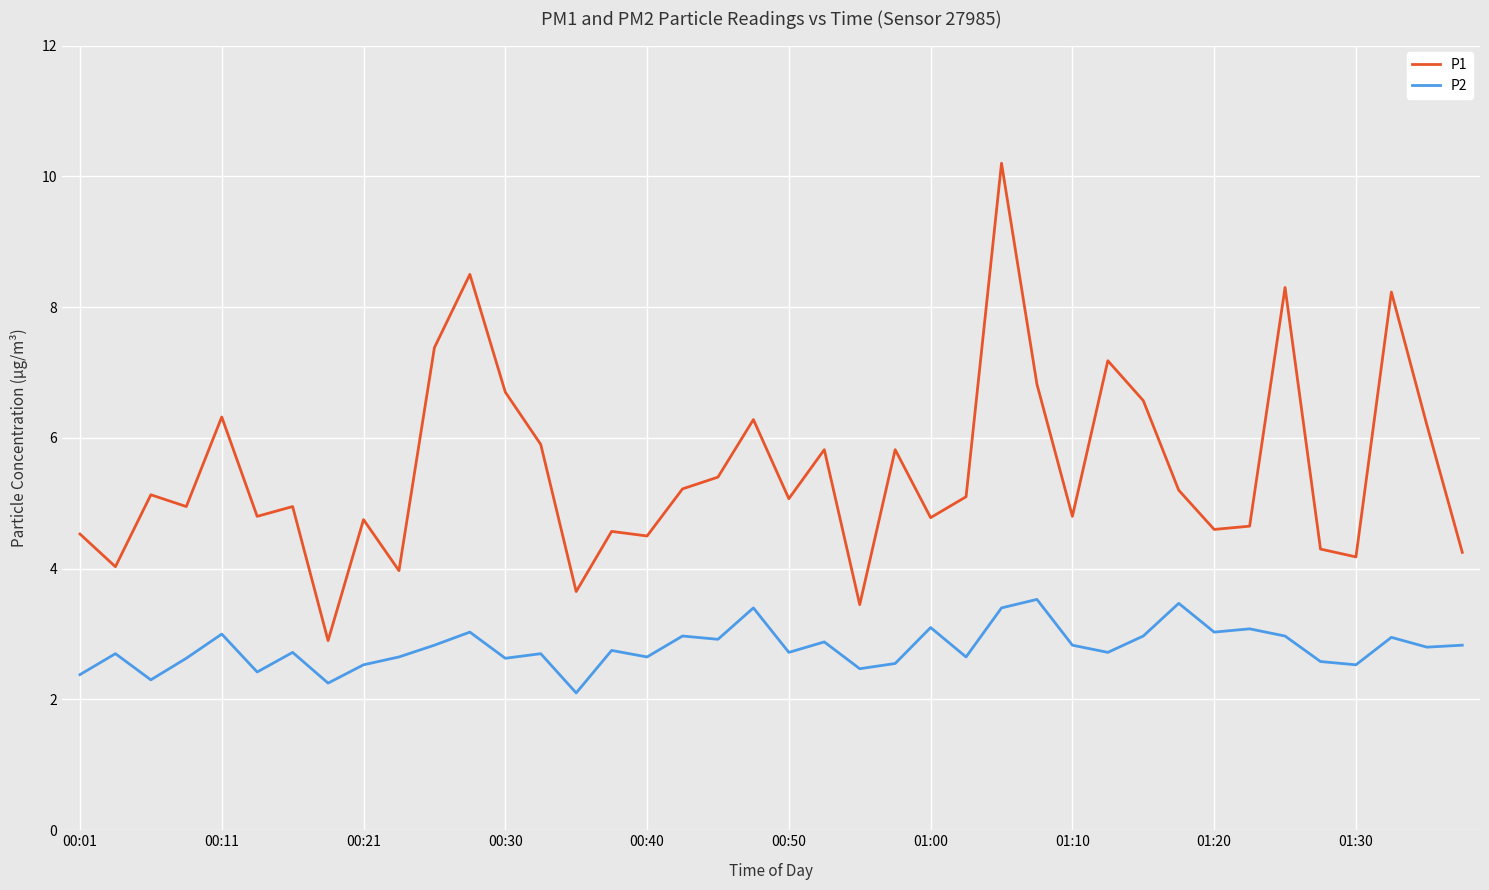

Which series has the largest total across all categories?

P1